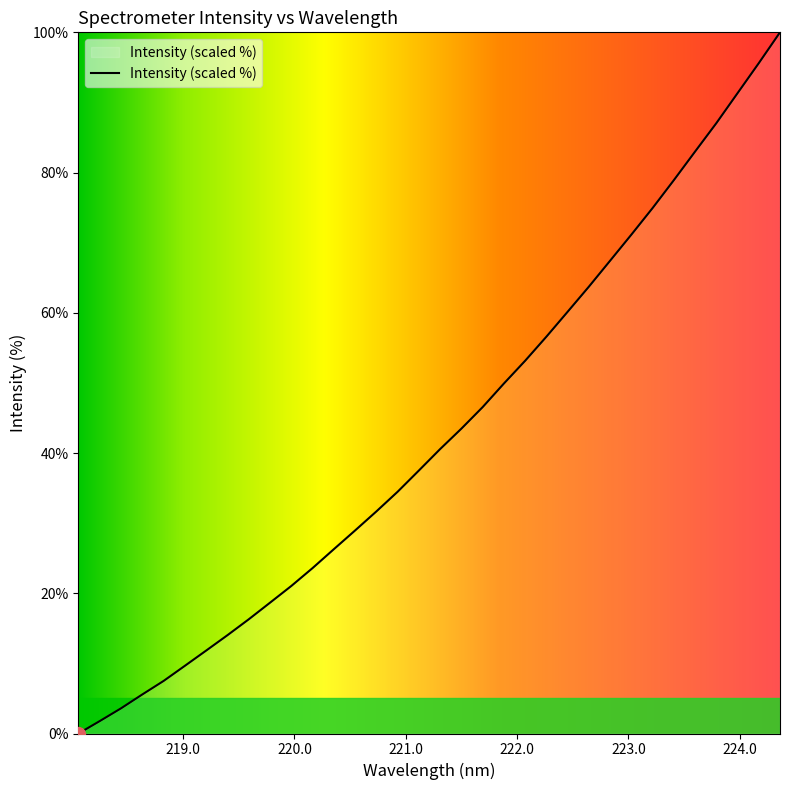

What is the maximum value shown in the chart?

100.0